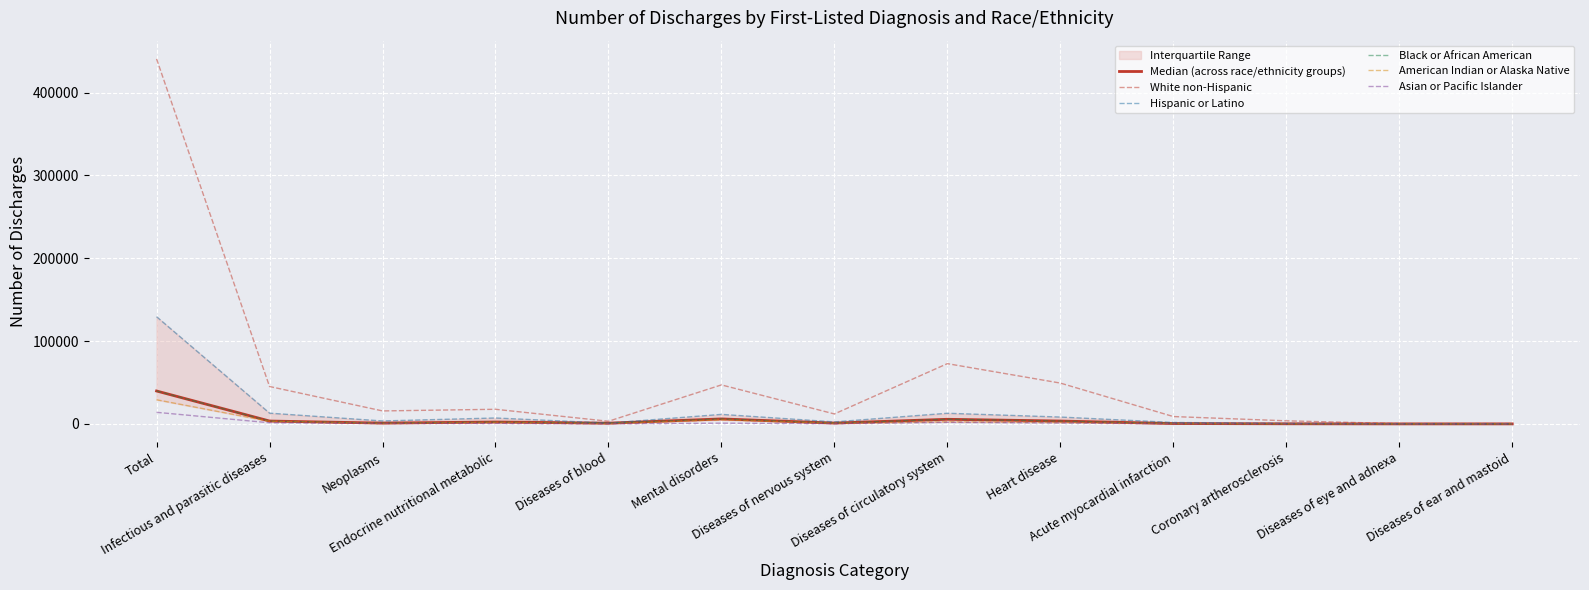

What is the sum of all Median (across race/ethnicity groups) values?

64314